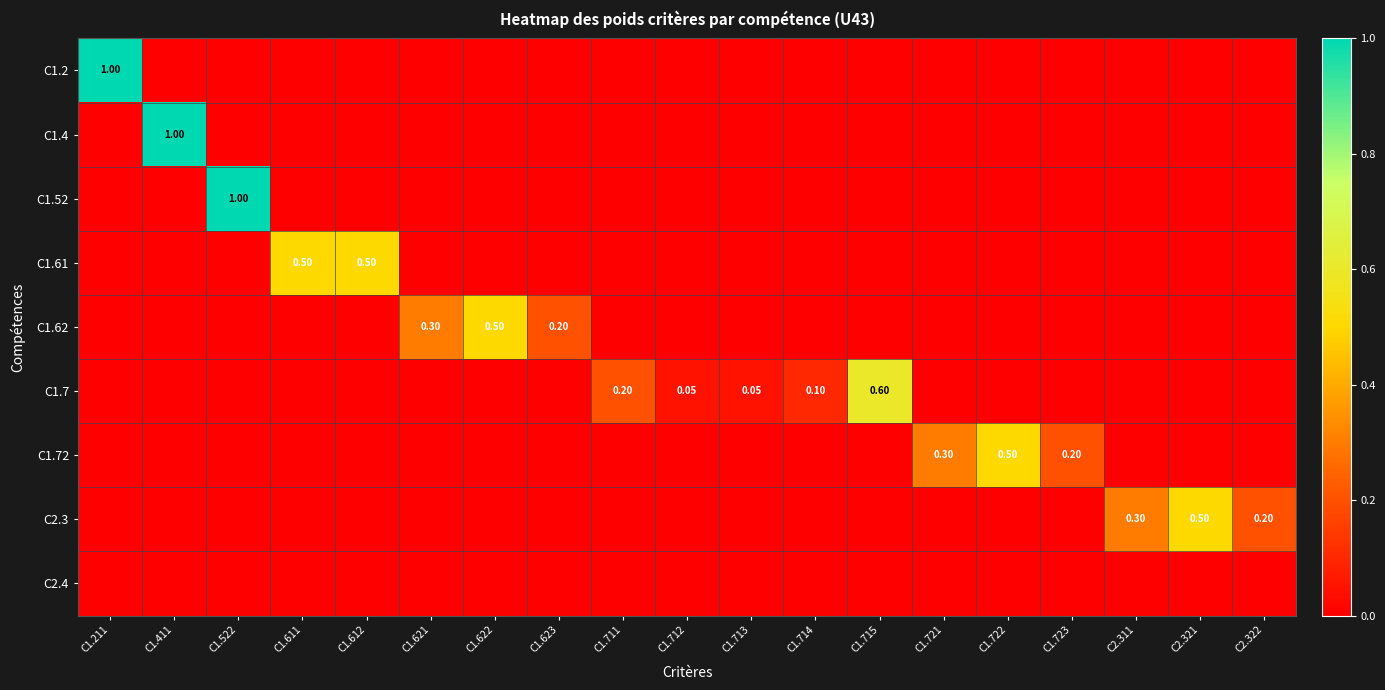

How many values in C1.4 are above zero?

1